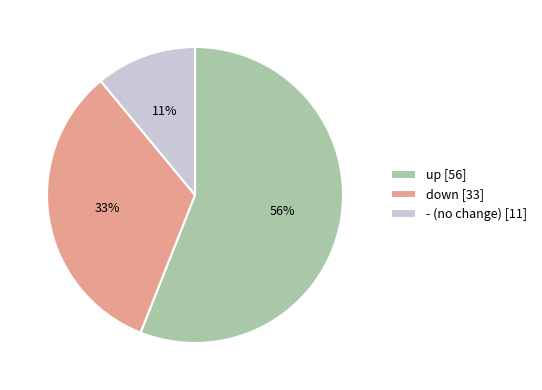

Is the sum of up and down greater than half?

Yes